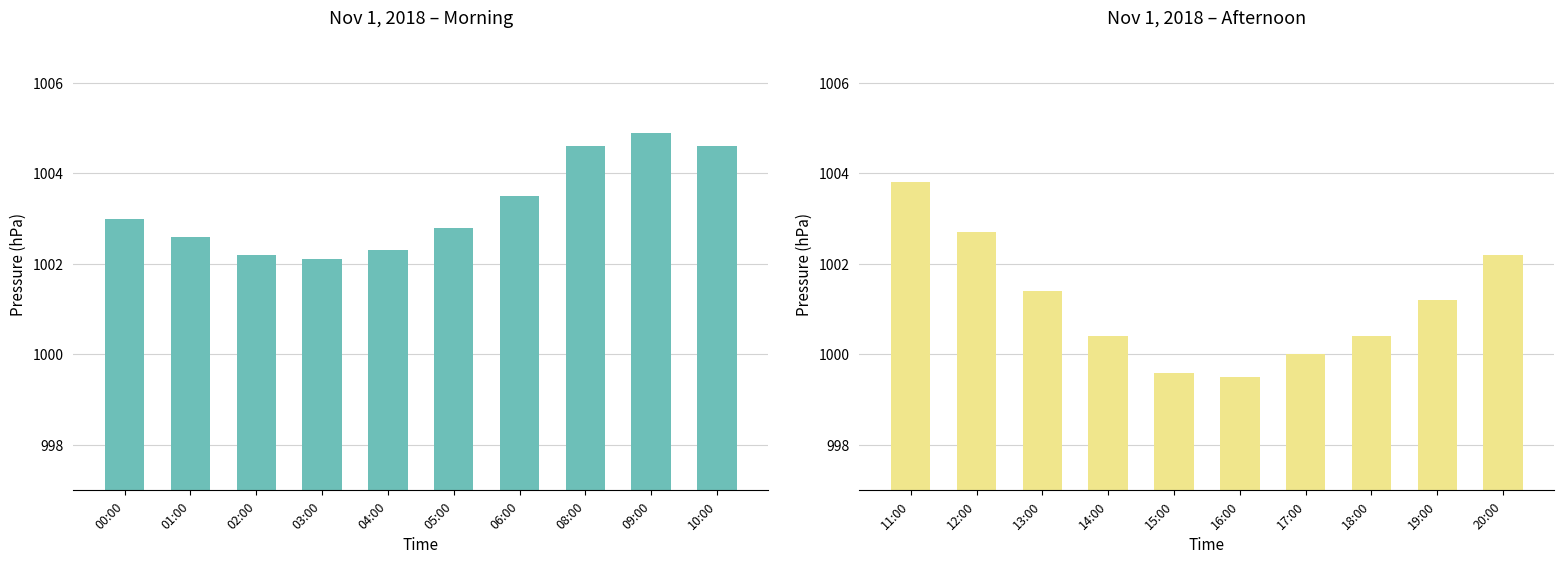

Between 06:00 and 00:00, which is larger?

06:00